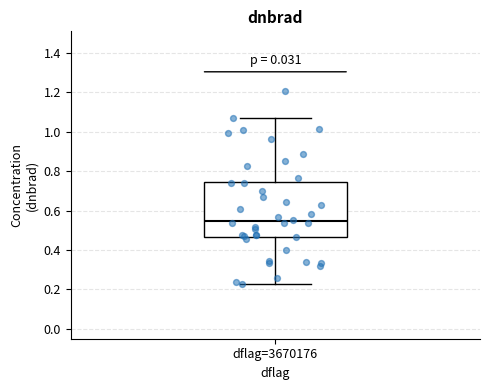

Where is the upper edge of the box for dflag=3670176 on the y-axis? The values are not printed on the chart, so give them approximately, as read against the axis.

0.74